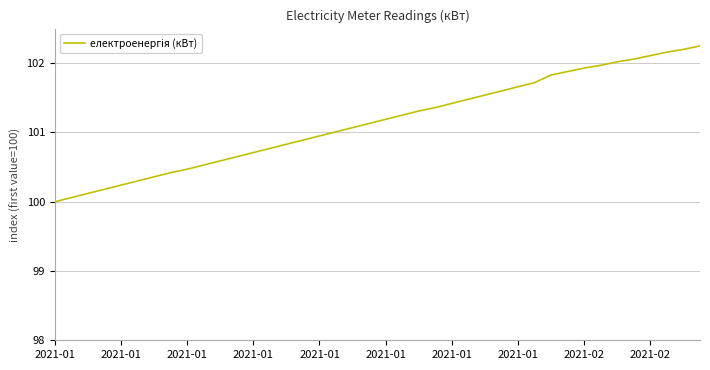

What is the minimum value shown in the chart?

100.0